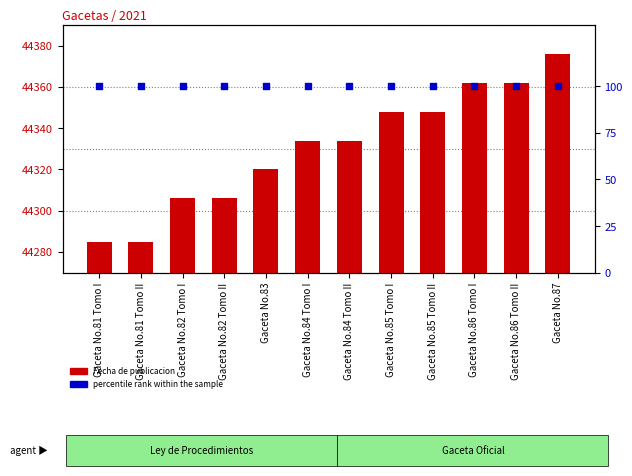

At which category is the sum across all series the highest?

Gaceta No.87